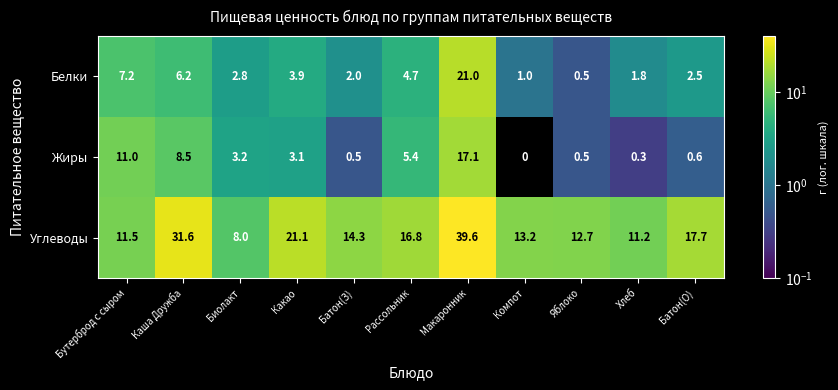

Which series has the largest total across all categories?

Углеводы